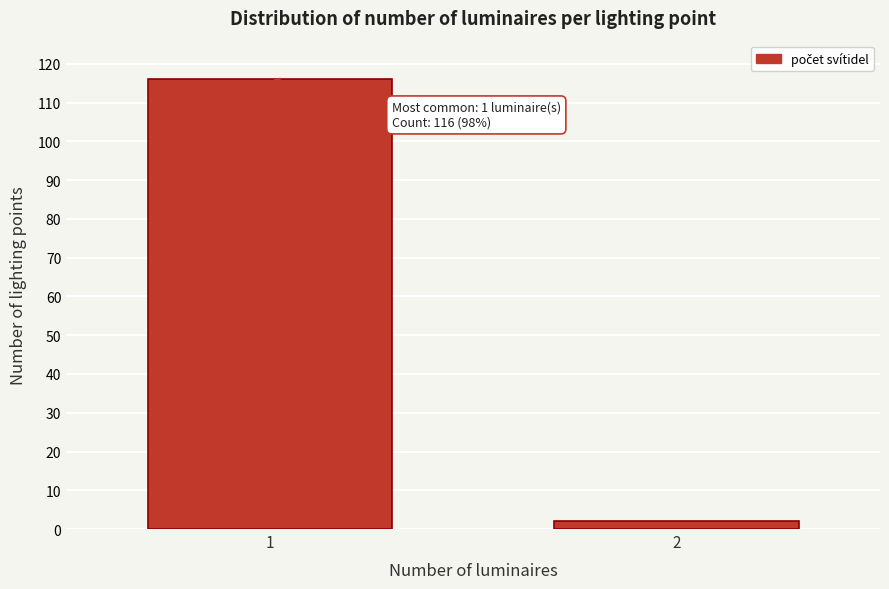

Reading left to right, transcribe all the data shown in this chart.

1=116	2=2